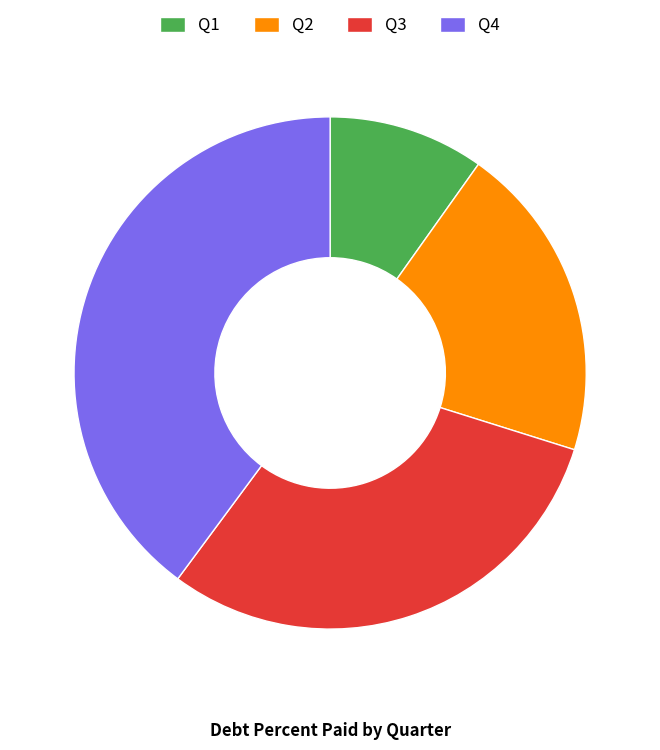

Is it true that Q4 is 53% of the pie?

False